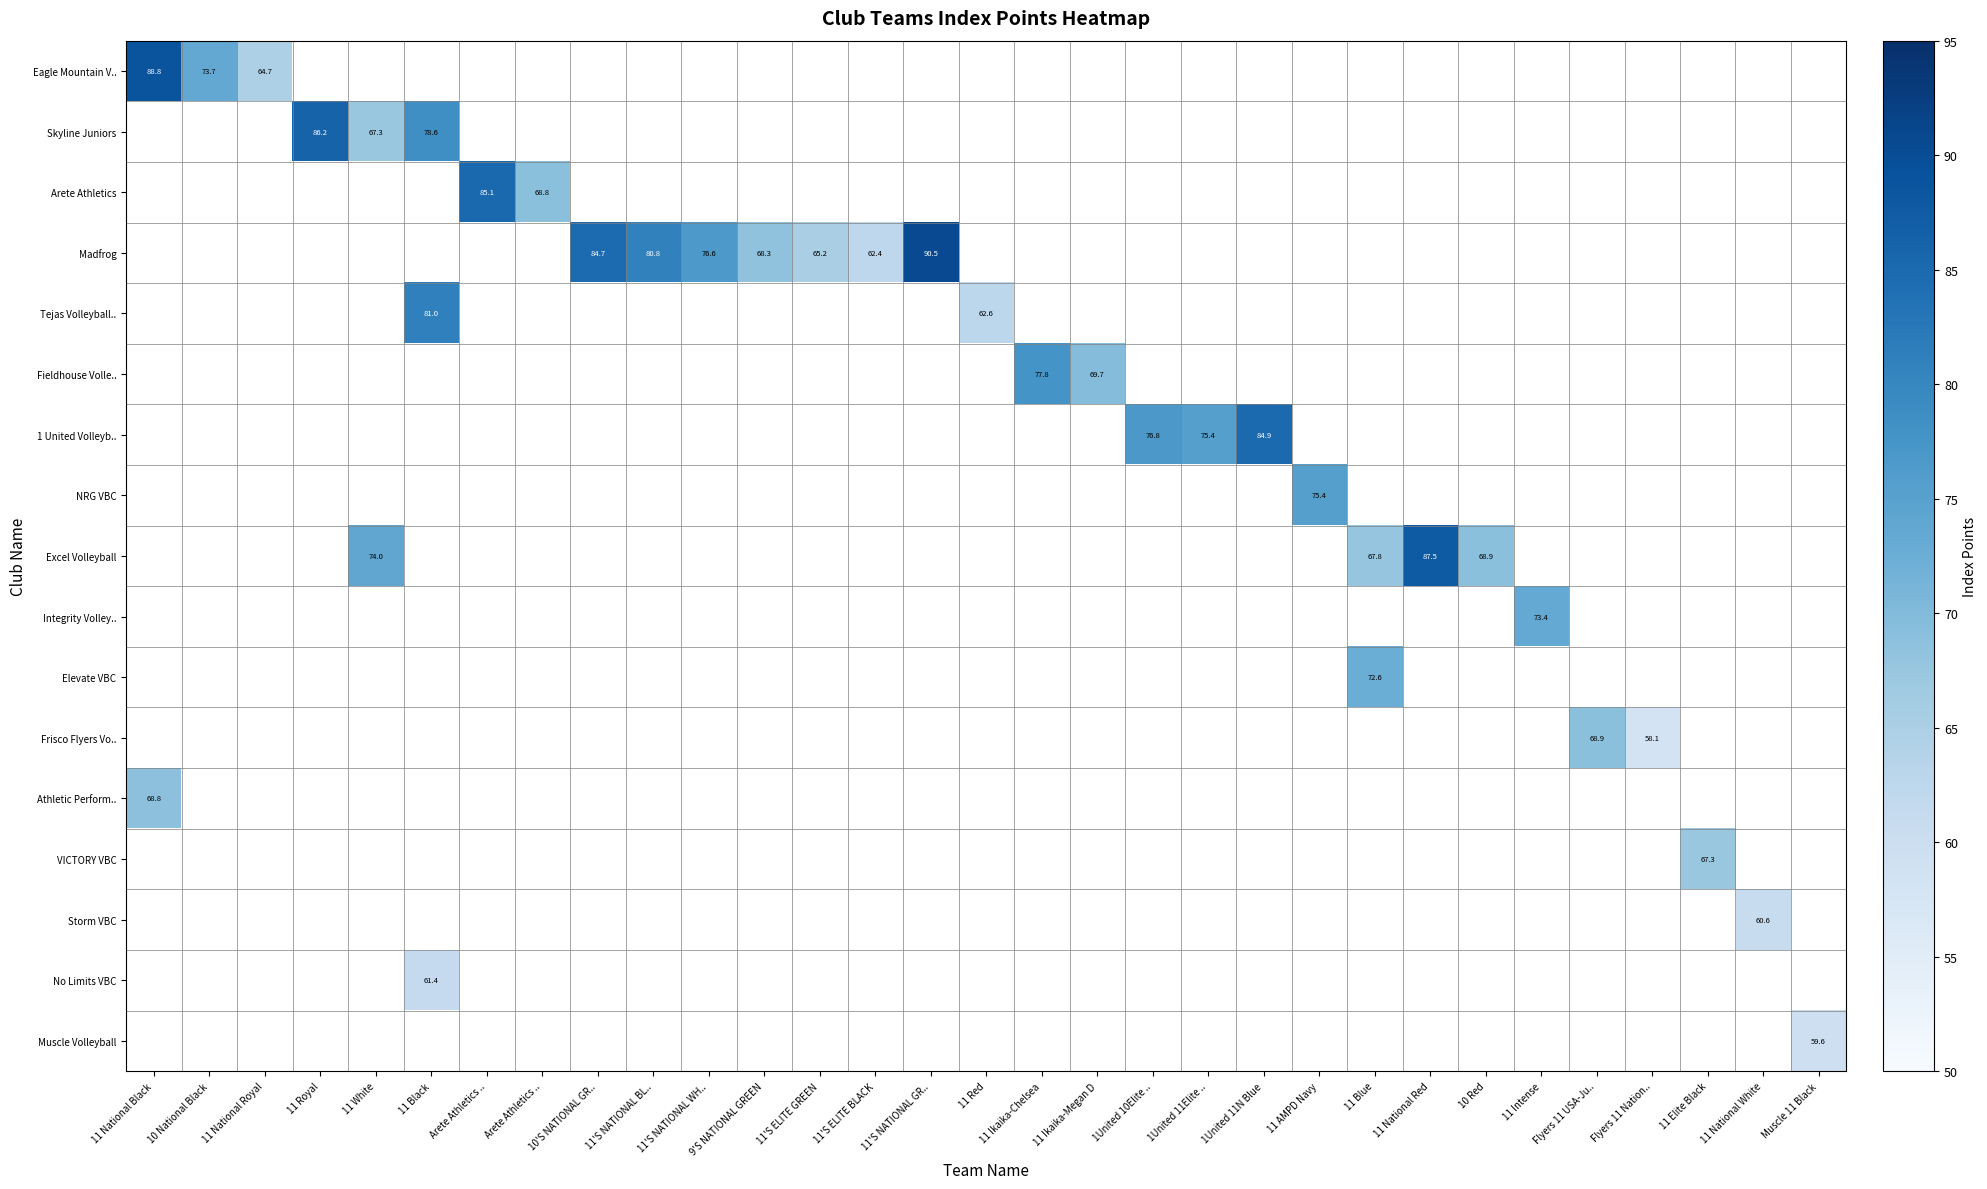

How many positive values does the Frisco Flyers Vo.. series have?

2